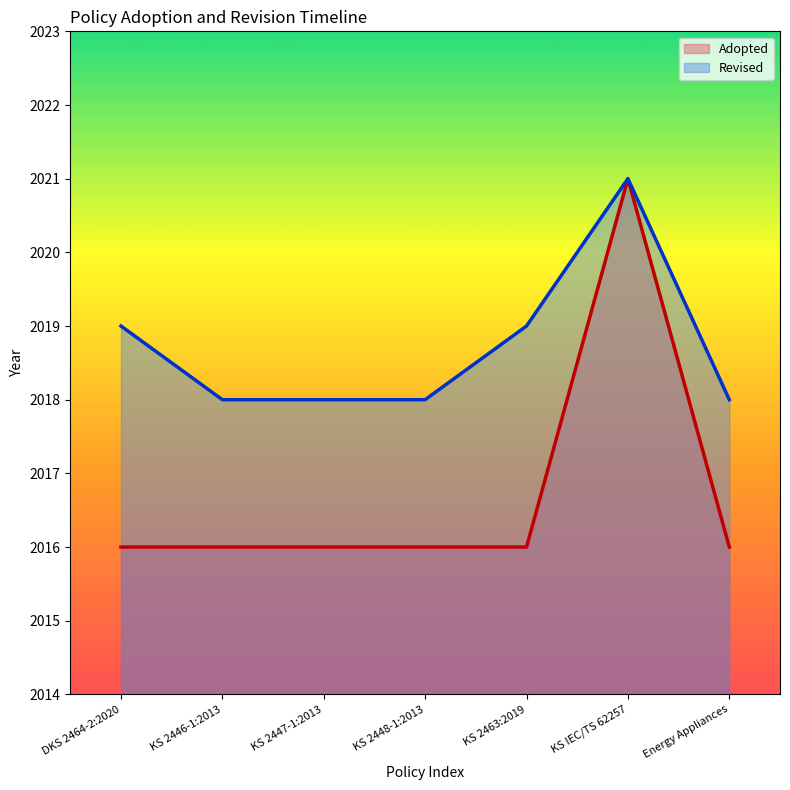

Does the chart have visible grid lines?

No